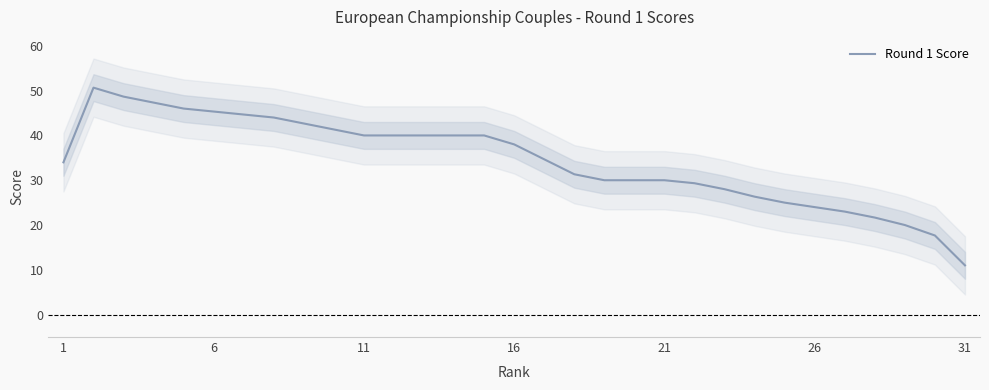

Reading right to left, transcribe all the data shown in this chart.

11.0	17.7	20.0	21.7	23.0	24.0	25.0	26.3	28.0	29.3	30.0	30.0	30.0	31.3	34.7	38.0	40.0	40.0	40.0	40.0	40.0	41.3	42.7	44.0	44.7	45.3	46.0	47.3	48.7	50.7	34.0